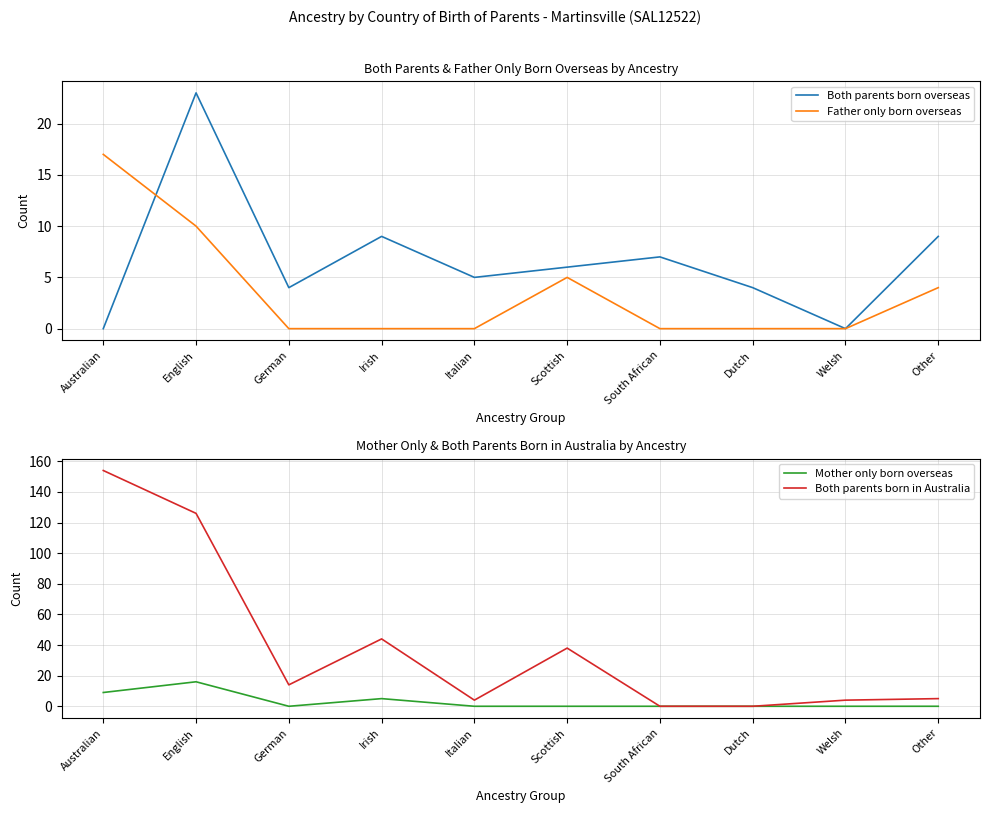

At which category is the sum across all series the highest?

Australian